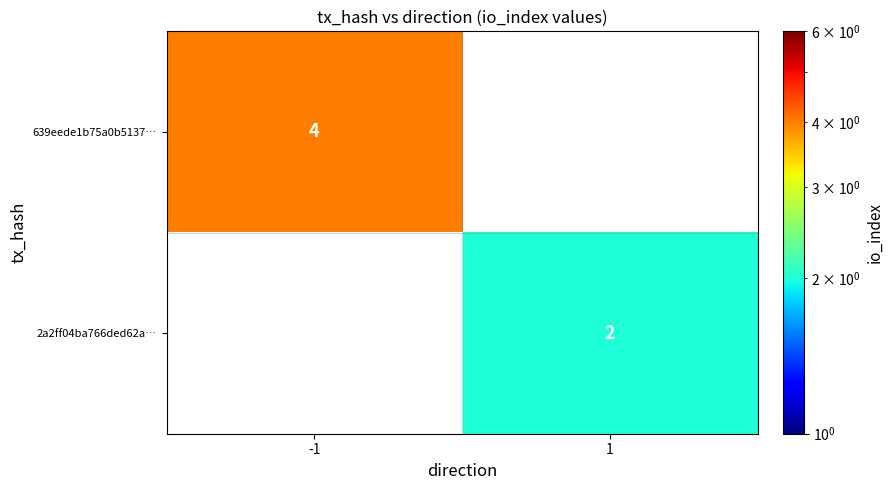

The 639eede1b75a0b5137… series shows 4 at -1. True or false?

True